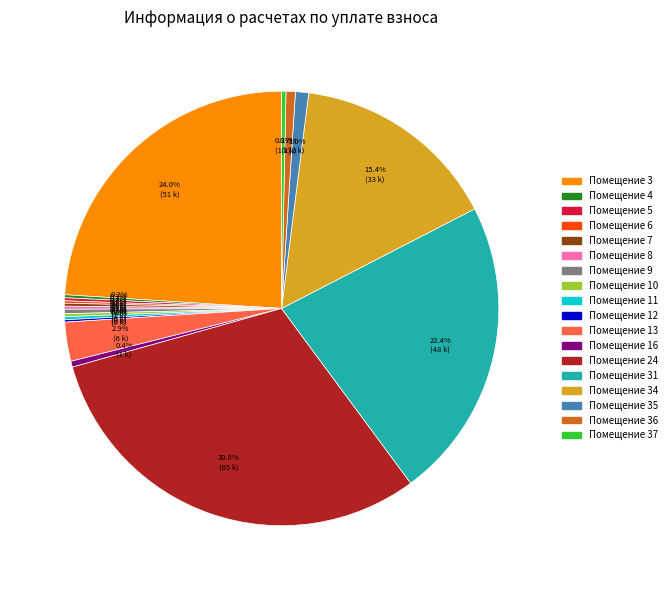

Is there any slice that represents more than half of the pie?

No